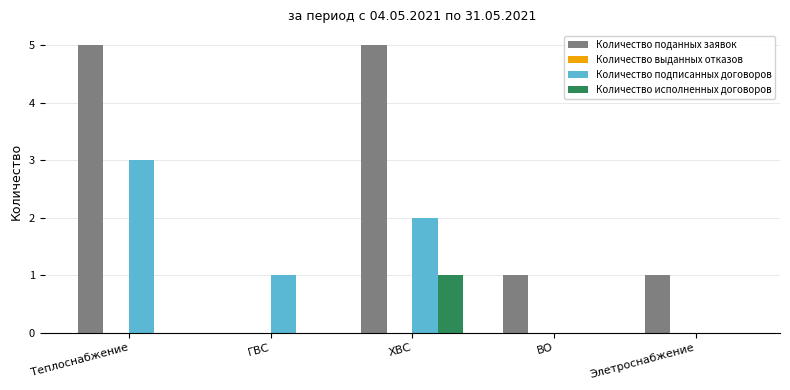

What is the sum of all Количество исполненных договоров values?

1